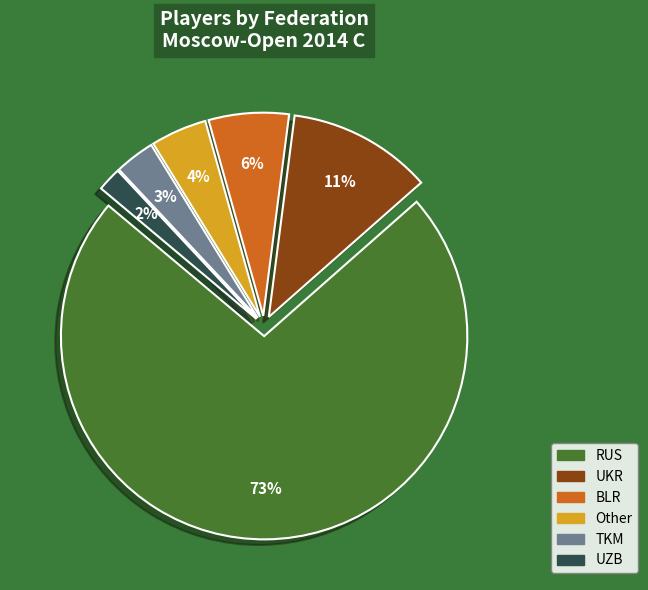

How many segments does this pie chart have?

6